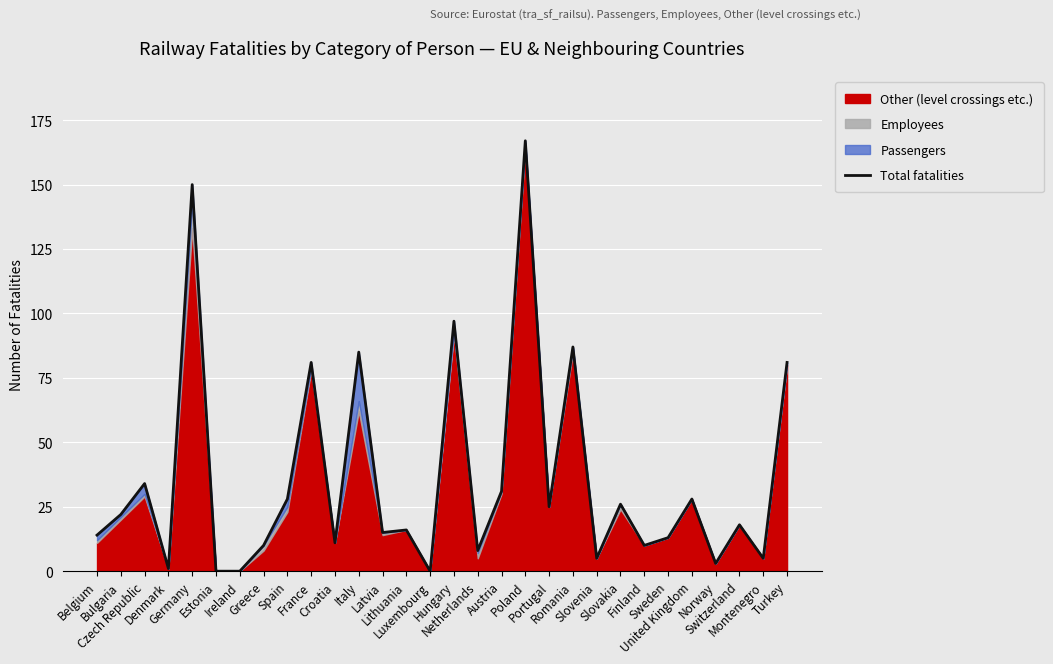

Reading right to left, extract all data points from this chart.

Turkey=81	Montenegro=5	Switzerland=18	Norway=3	United Kingdom=28	Sweden=13	Finland=10	Slovakia=26	Slovenia=5	Romania=87	Portugal=25	Poland=167	Austria=31	Netherlands=8	Hungary=97	Luxembourg=0	Lithuania=16	Latvia=15	Italy=85	Croatia=11	France=81	Spain=28	Greece=10	Ireland=0	Estonia=0	Germany=150	Denmark=1	Czech Republic=34	Bulgaria=22	Belgium=14